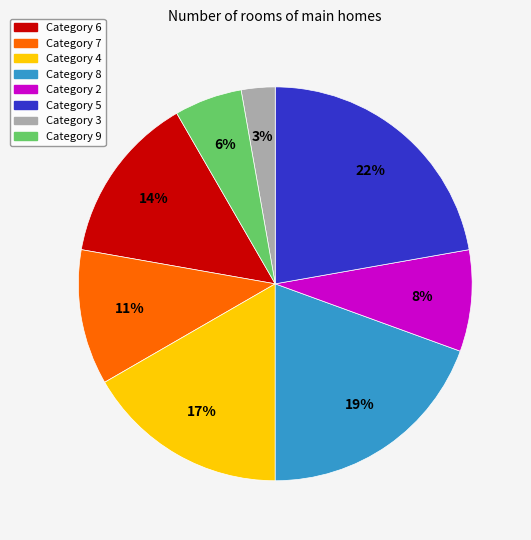

To the nearest percent, what is the average slice percentage?

12%